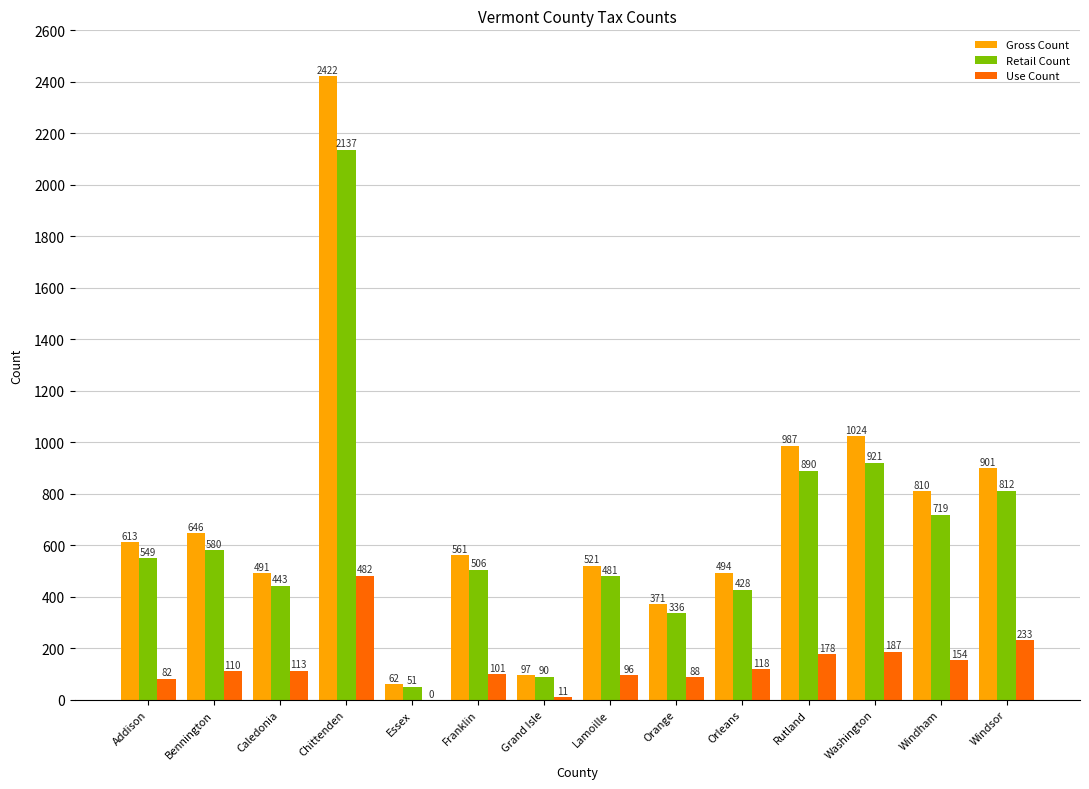

Where is Retail Count nearest to the value 1094?

Washington